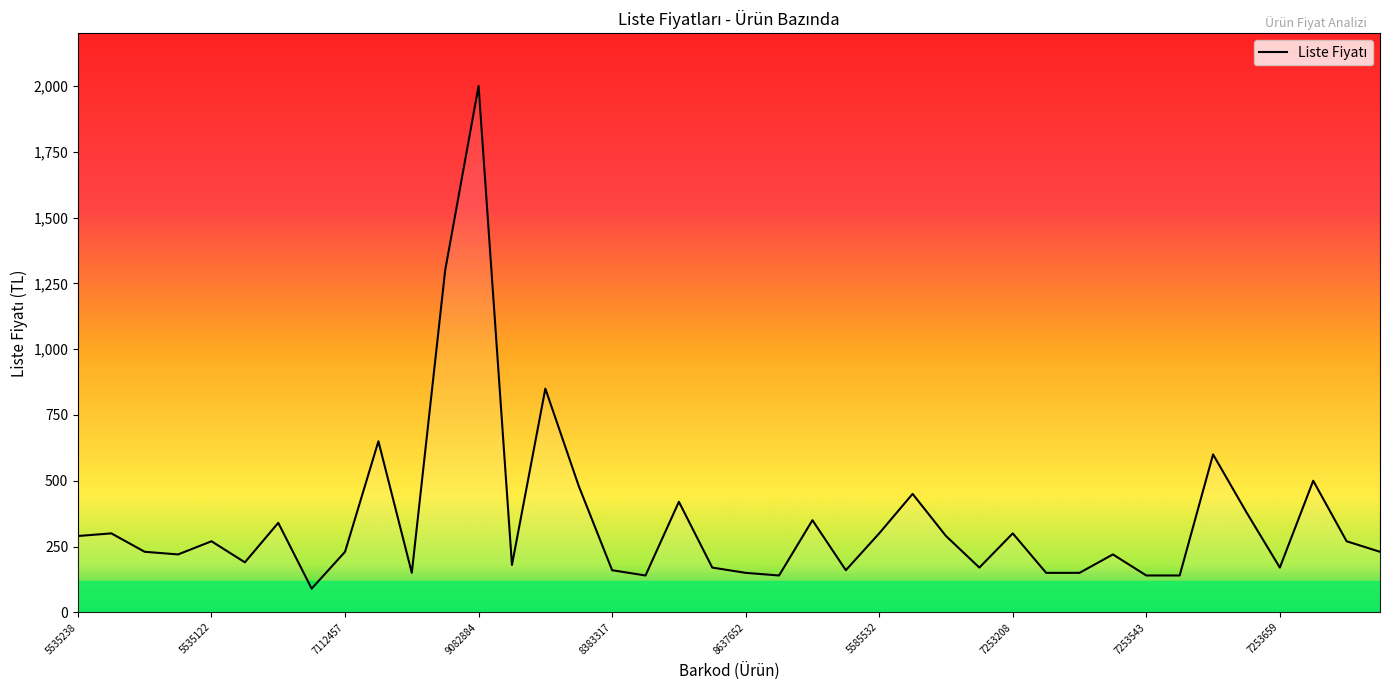

What is the minimum value shown in the chart?

90